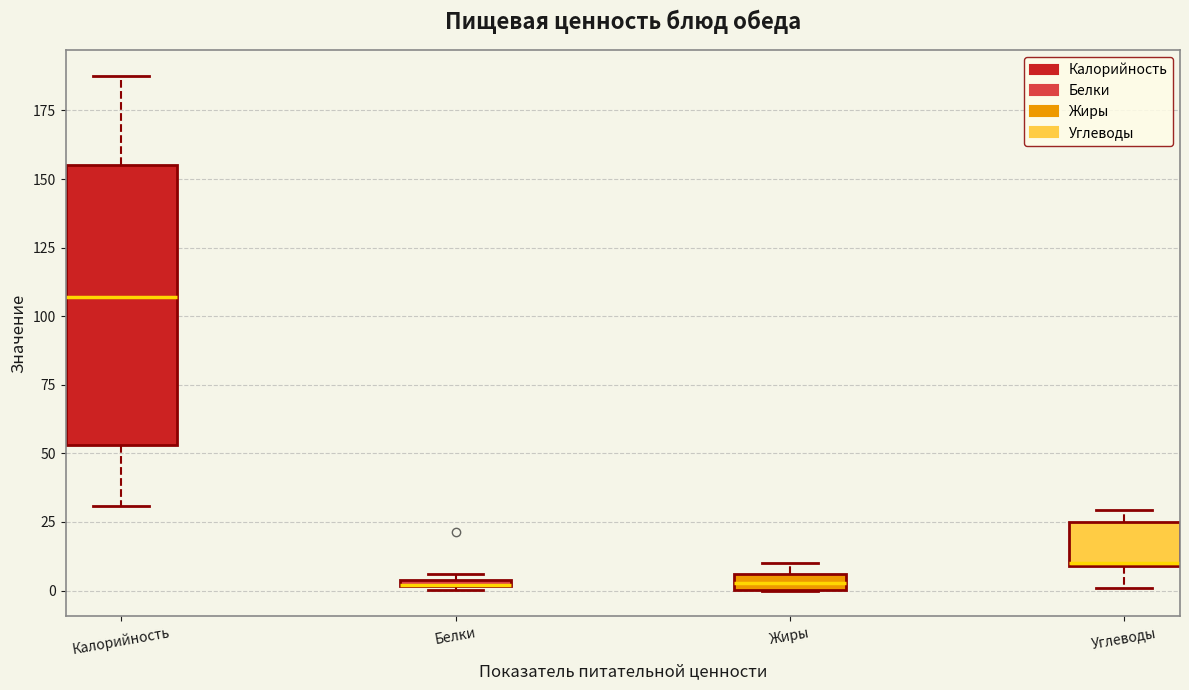

Comparing the boxes themselves (not the whiskers), which one is the tallest?

Калорийность